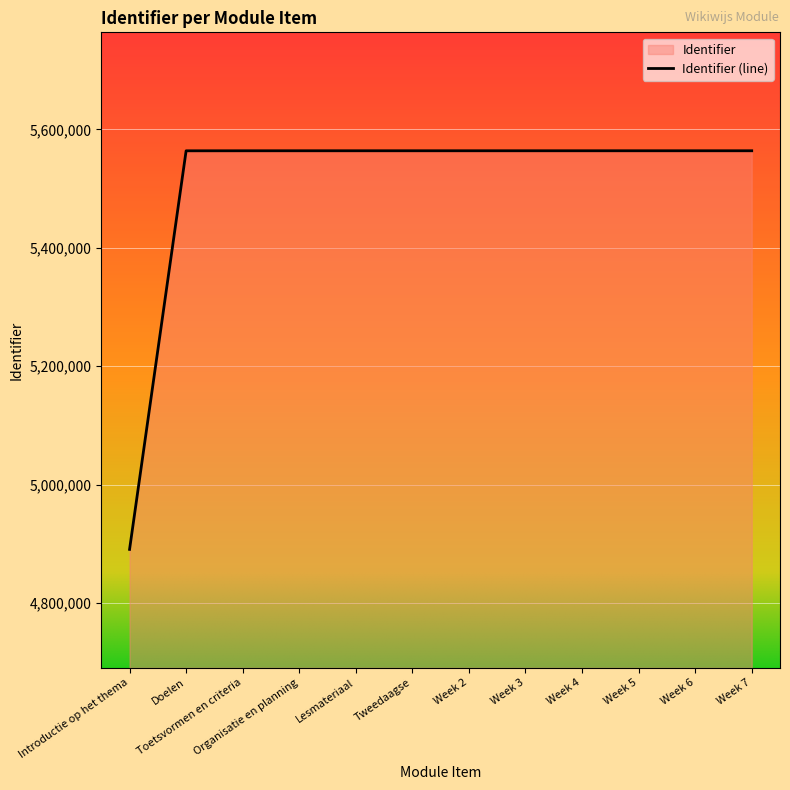

Reading right to left, list all the values displayed in this chart.

Week 7=5563773	Week 6=5563772	Week 5=5563771	Week 4=5563770	Week 3=5563769	Week 2=5563768	Tweedaagse=5563767	Lesmateriaal=5563766	Organisatie en planning=5563764	Toetsvormen en criteria=5563749	Doelen=5563704	Introductie op het thema=4890568